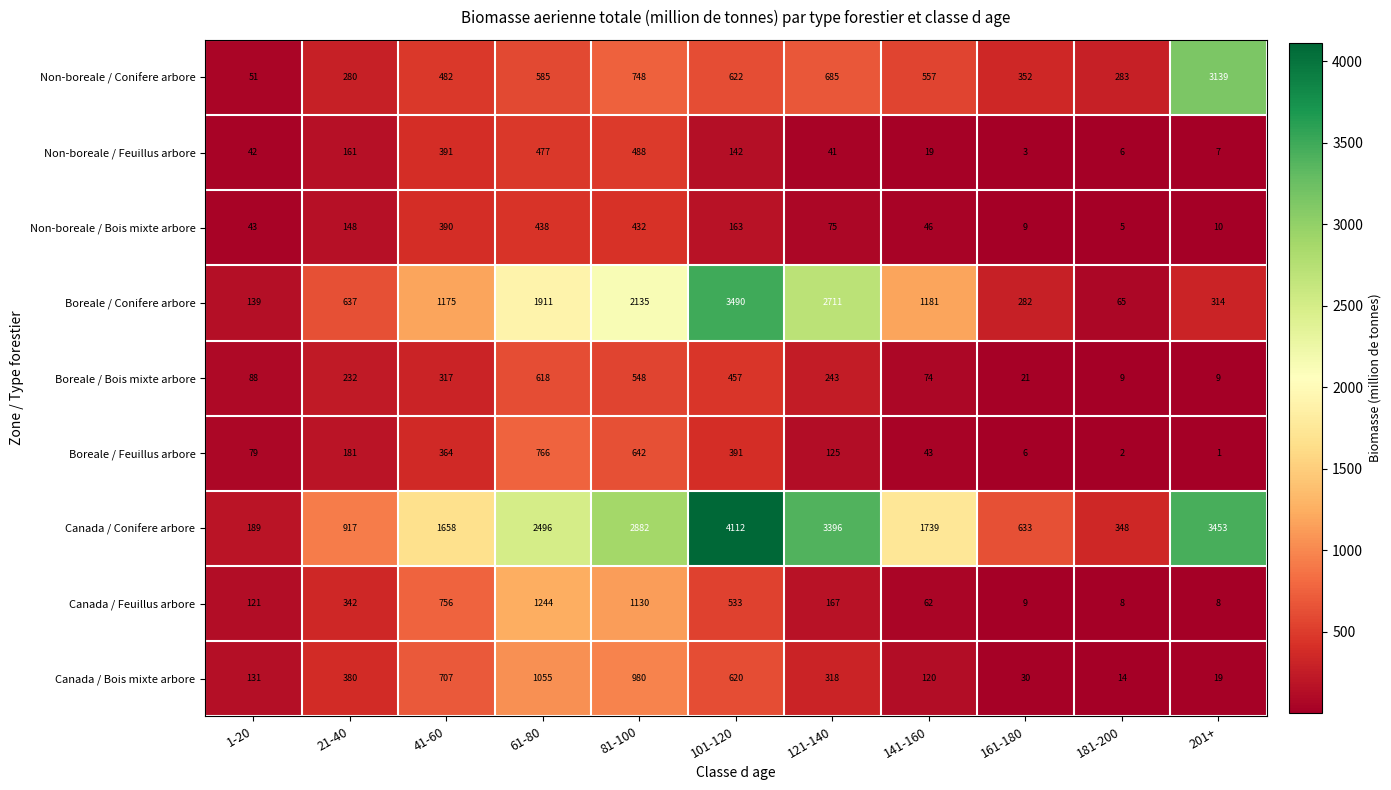

Where is Non-boreale / Conifere arbore nearest to the value 1595?

81-100